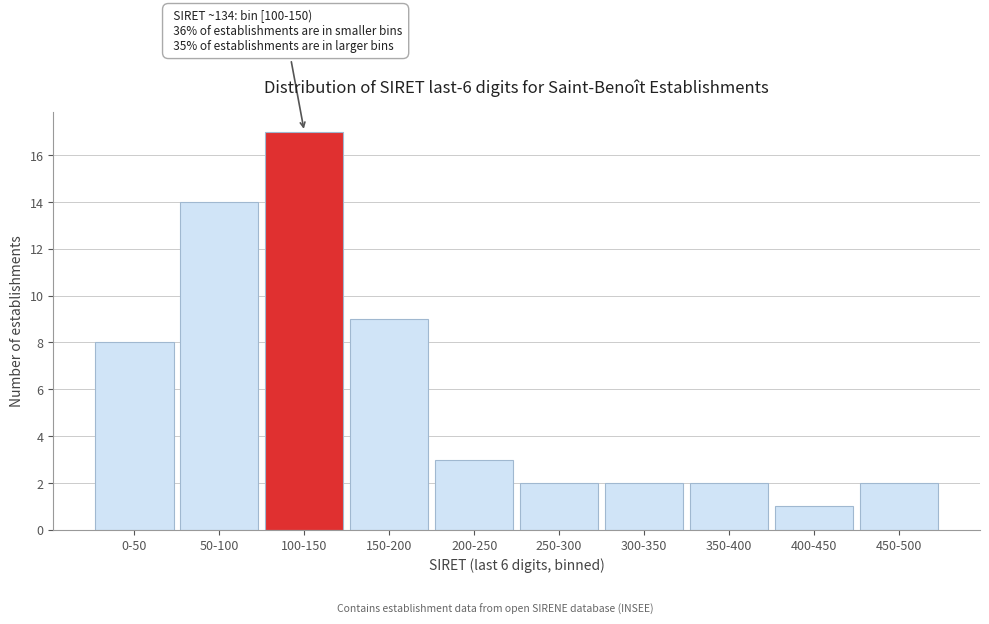

Reading left to right, extract all data points from this chart.

0-50=8	50-100=14	100-150=17	150-200=9	200-250=3	250-300=2	300-350=2	350-400=2	400-450=1	450-500=2